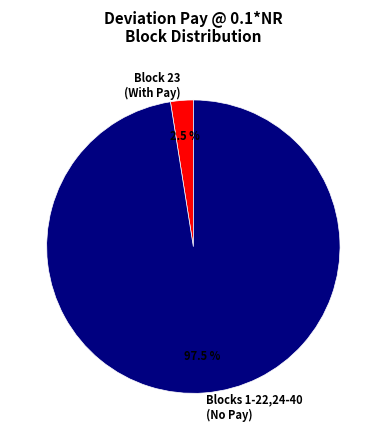

Is there any slice that represents more than half of the pie?

Yes